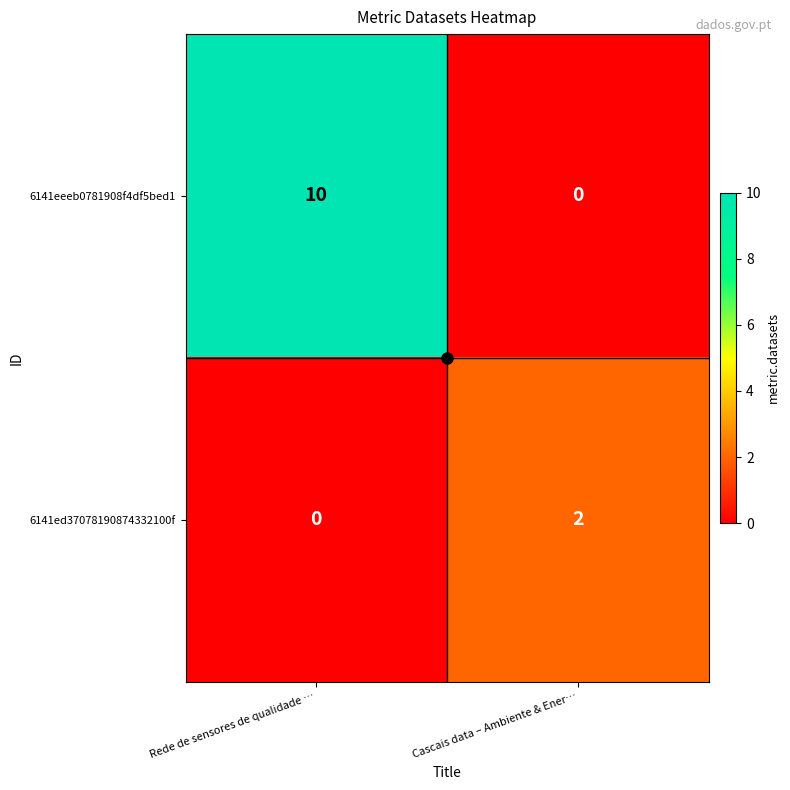

List the series in order of their overall mean, lowest first.

6141ed37078190874332100f, 6141eeeb0781908f4df5bed1